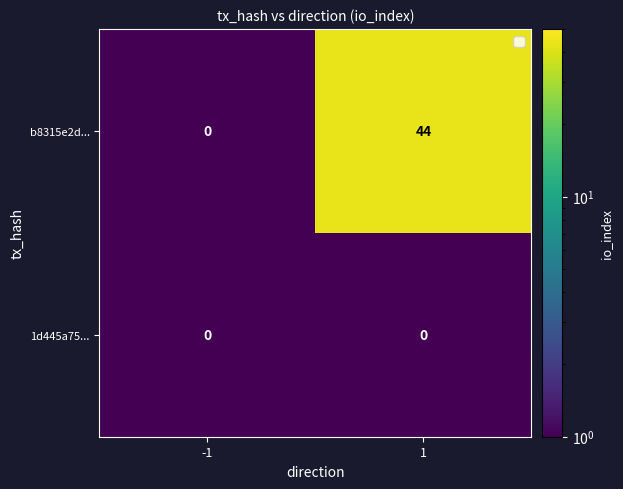

At which category is the sum across all series the highest?

1